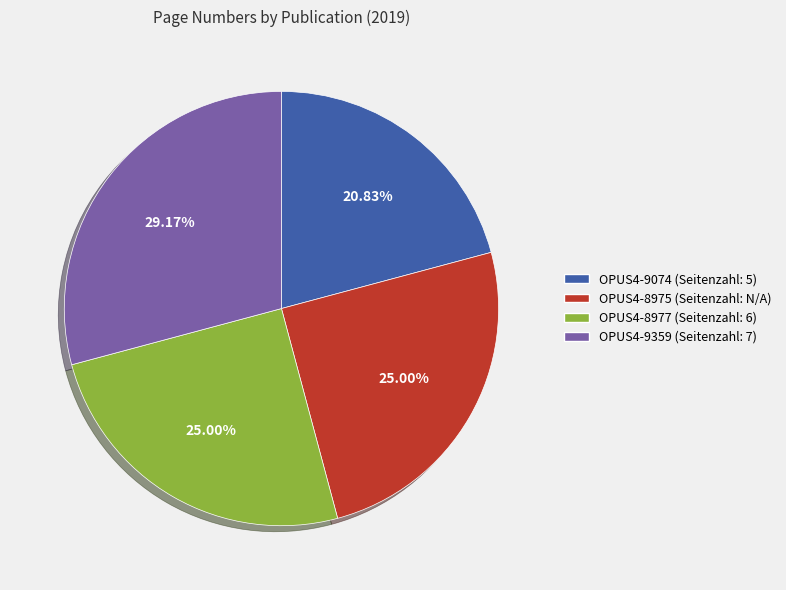

What is the ratio of the value at OPUS4-9074 to the value at OPUS4-8977?

0.8